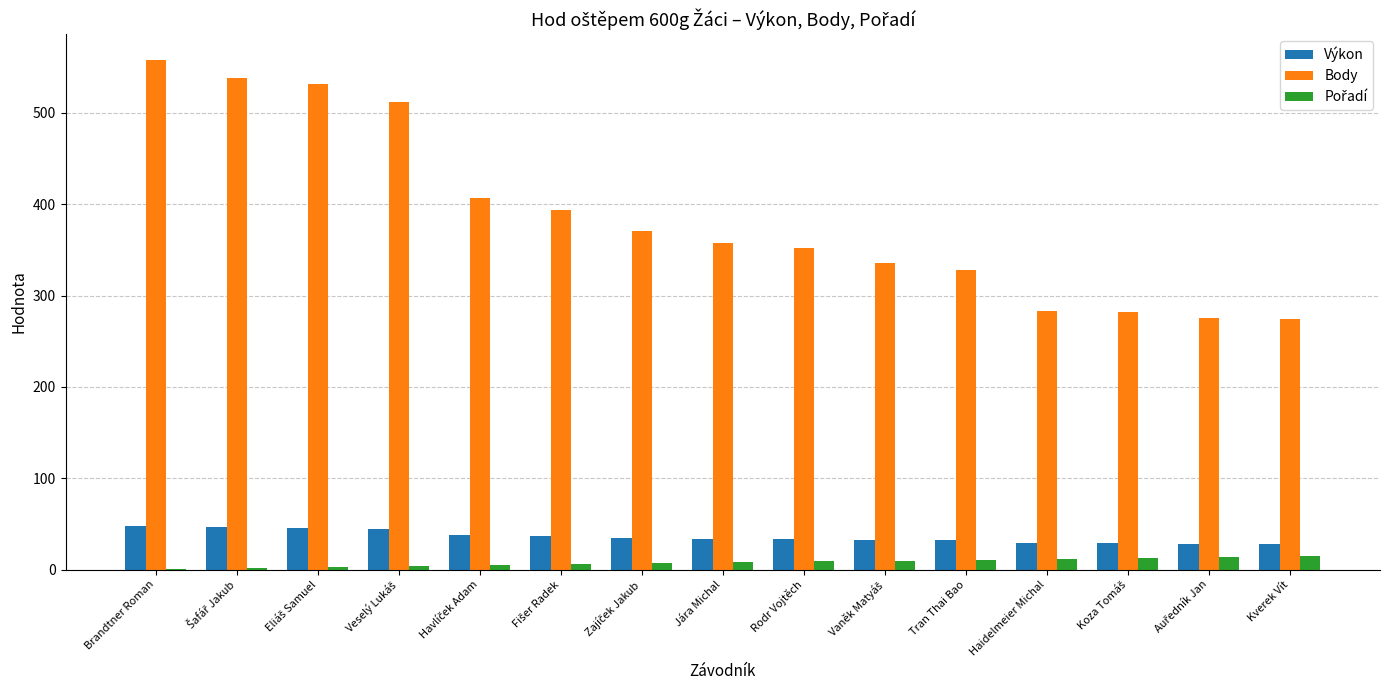

Which series has the largest total across all categories?

Body